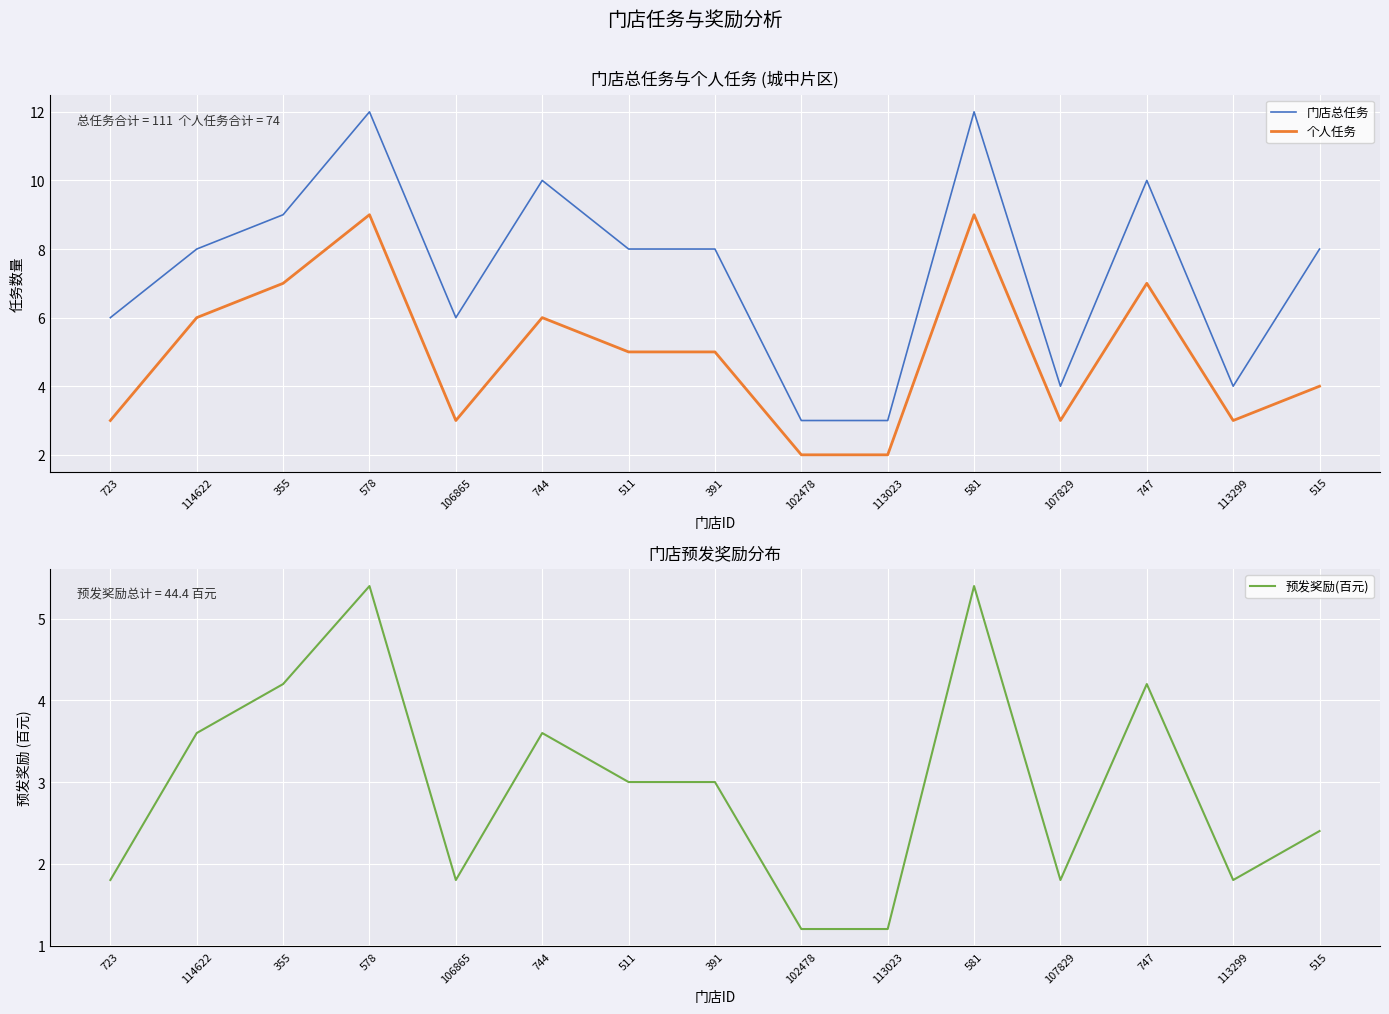

What position from the right is 113299?

2